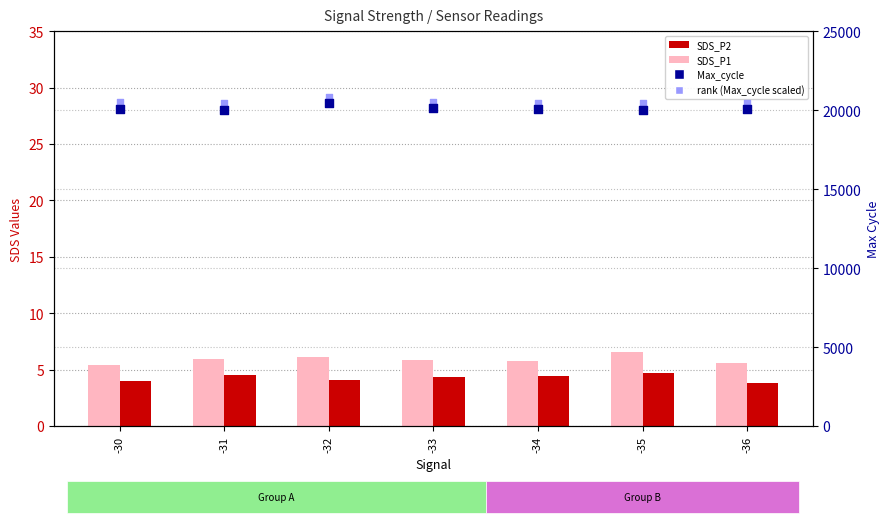

At which category is the sum across all series the highest?

-32